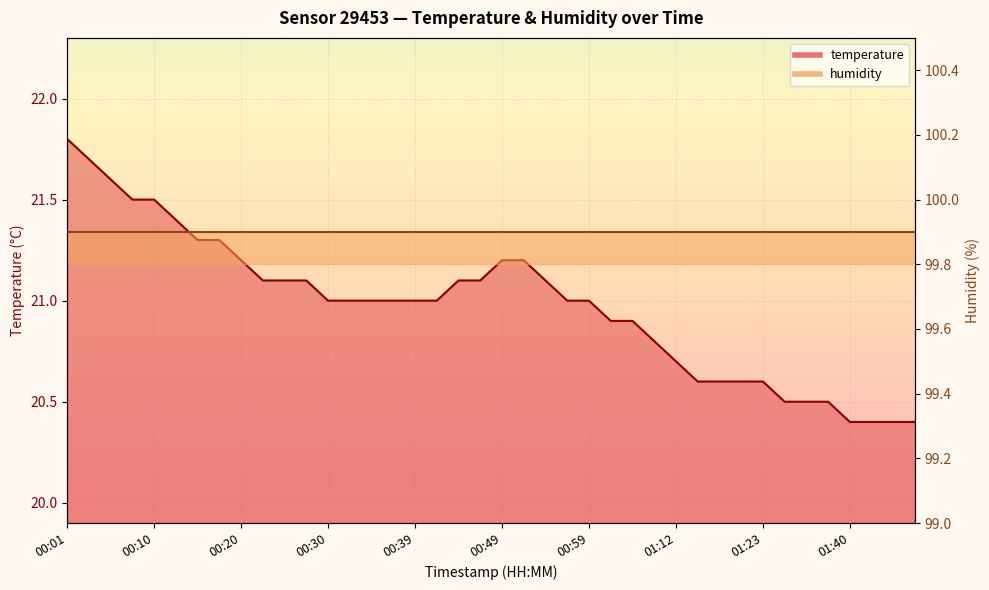

What is the smallest value displayed?

20.4